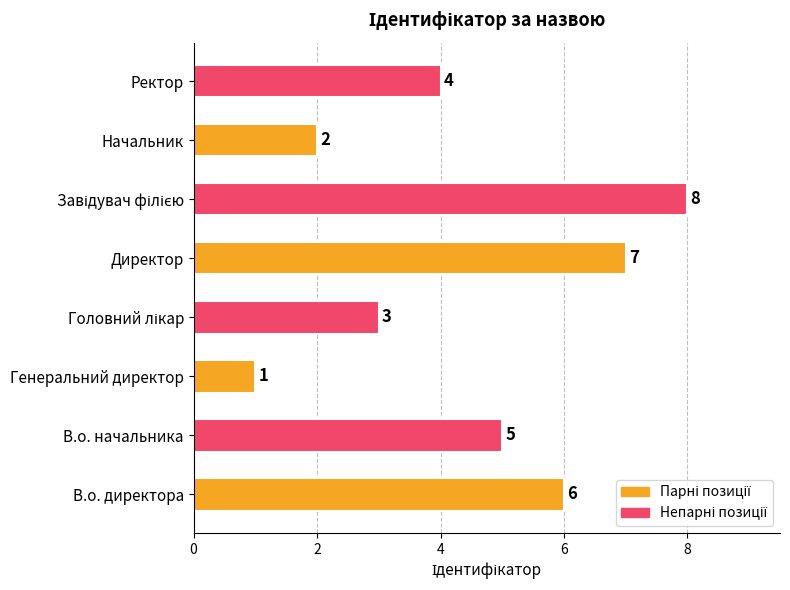

The value at Ректор is 4. True or false?

True